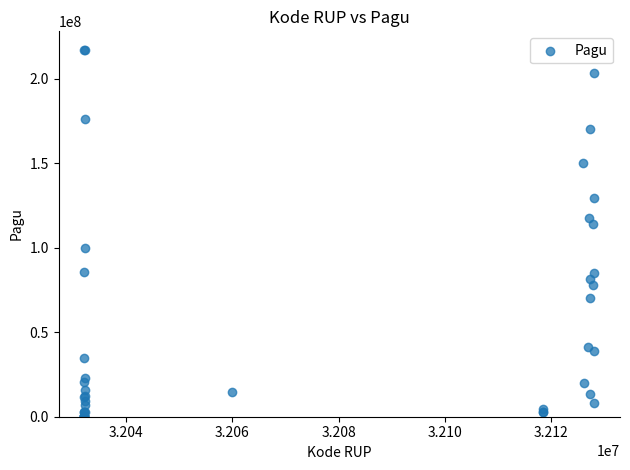

What Y value in the scatter plot is closest to 108830000?

114296000